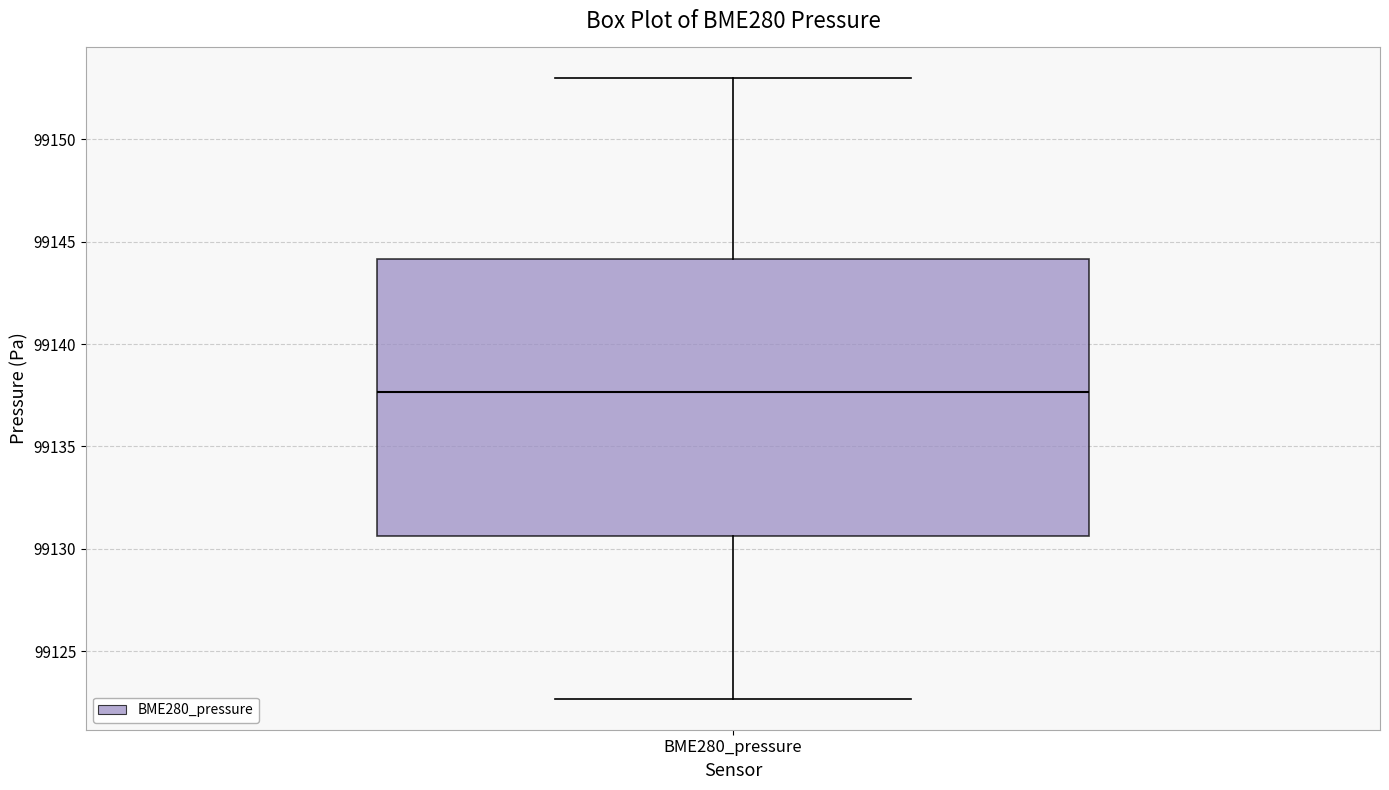

Where does the upper whisker of the box for BME280_pressure end on the y-axis? The values are not printed on the chart, so give them approximately, as read against the axis.

99153.0